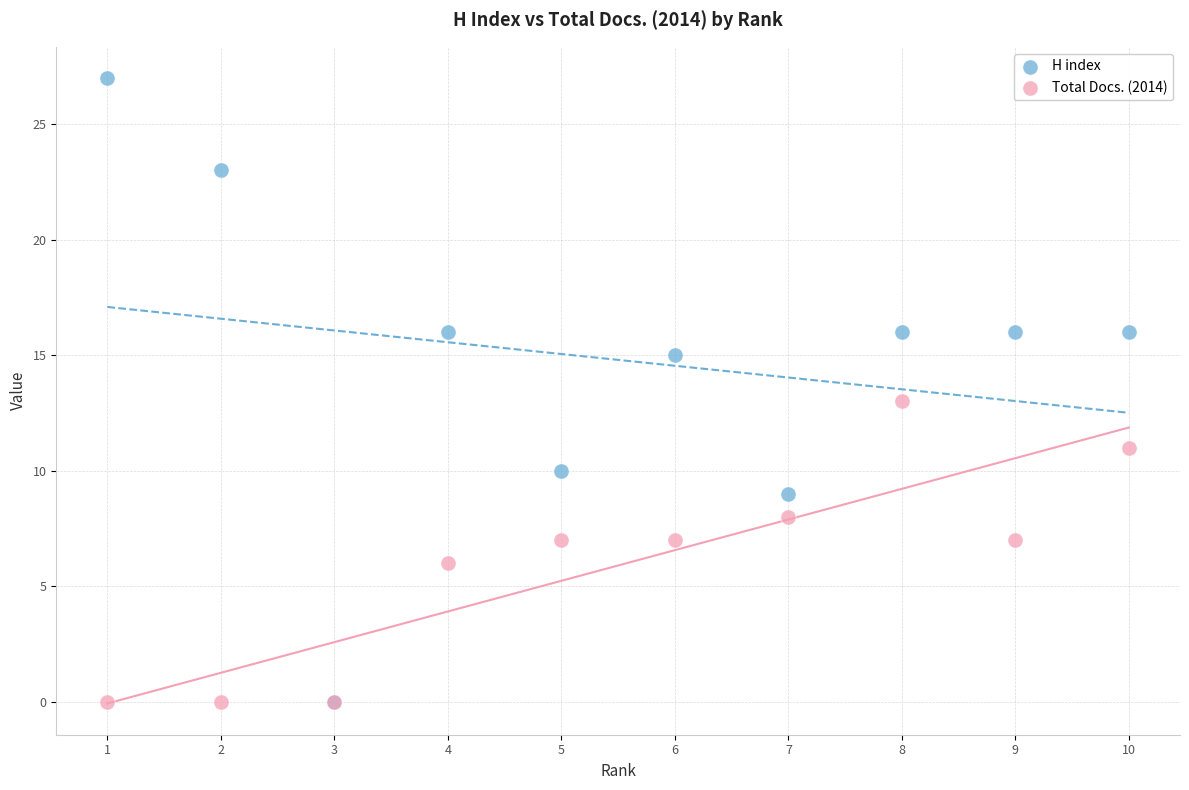

What are all the series names shown in the legend?

H index, Total Docs. (2014)